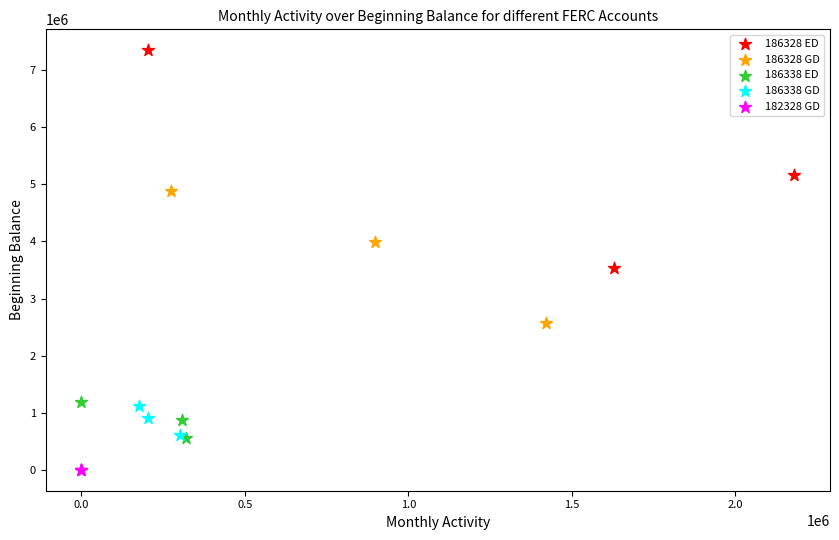

Which series reaches the minimum Y coordinate?

182328 GD